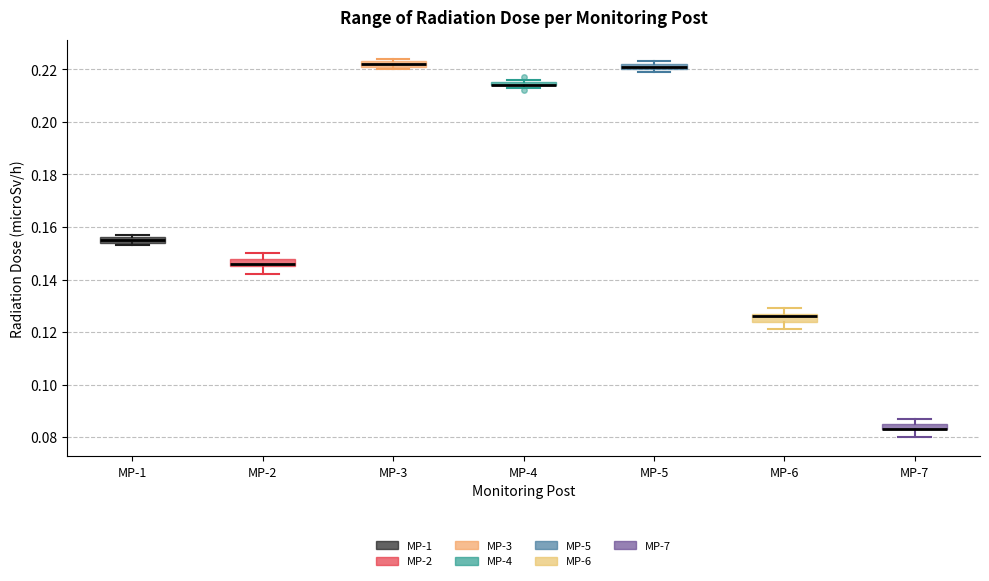

Where is the upper edge of the box for MP-3 on the y-axis? The values are not printed on the chart, so give them approximately, as read against the axis.

0.224